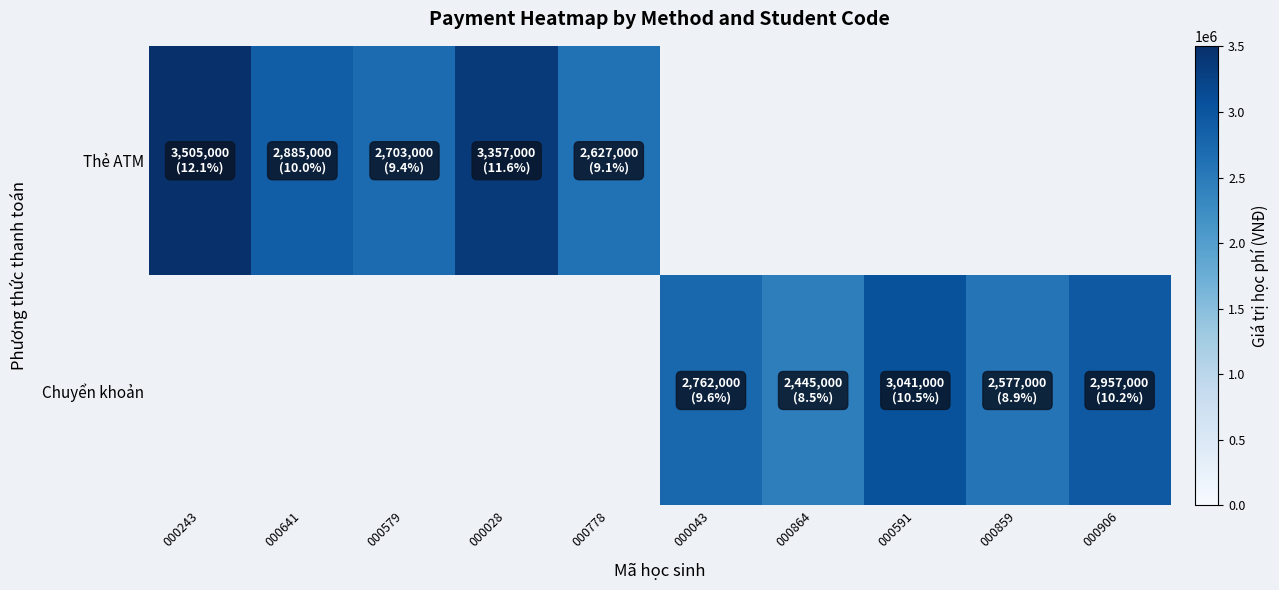

Rank the categories by Thẻ ATM value from lowest to highest.

000778, 000579, 000641, 000028, 000243, 000043, 000864, 000591, 000859, 000906